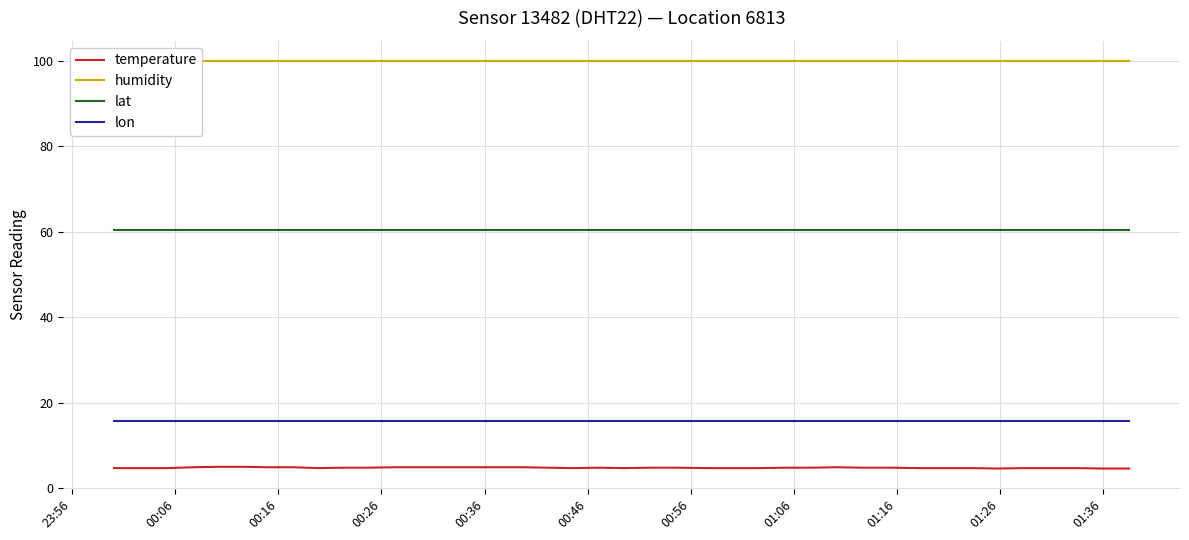

What is the lowest value of the lat series?

60.4